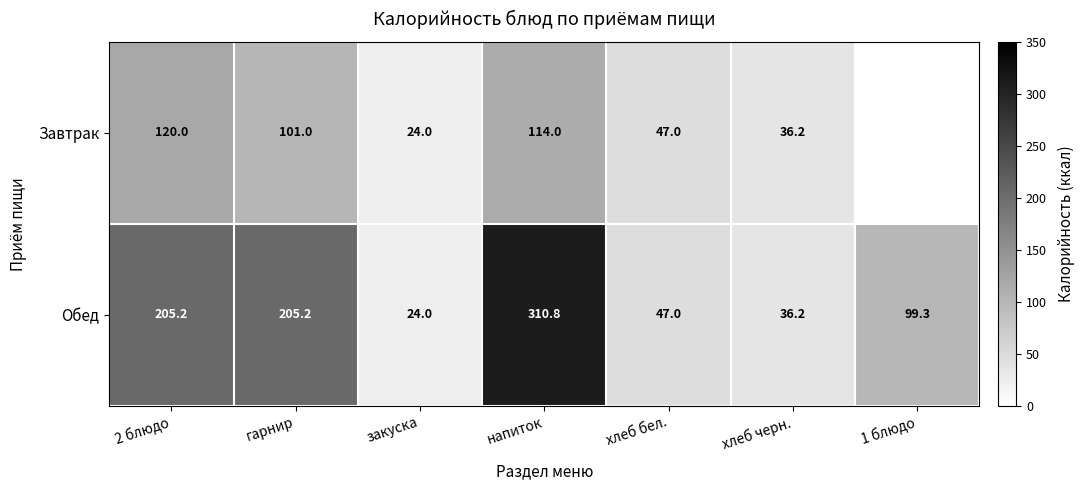

What is the difference between the Обед values at напиток and закуска?

286.8